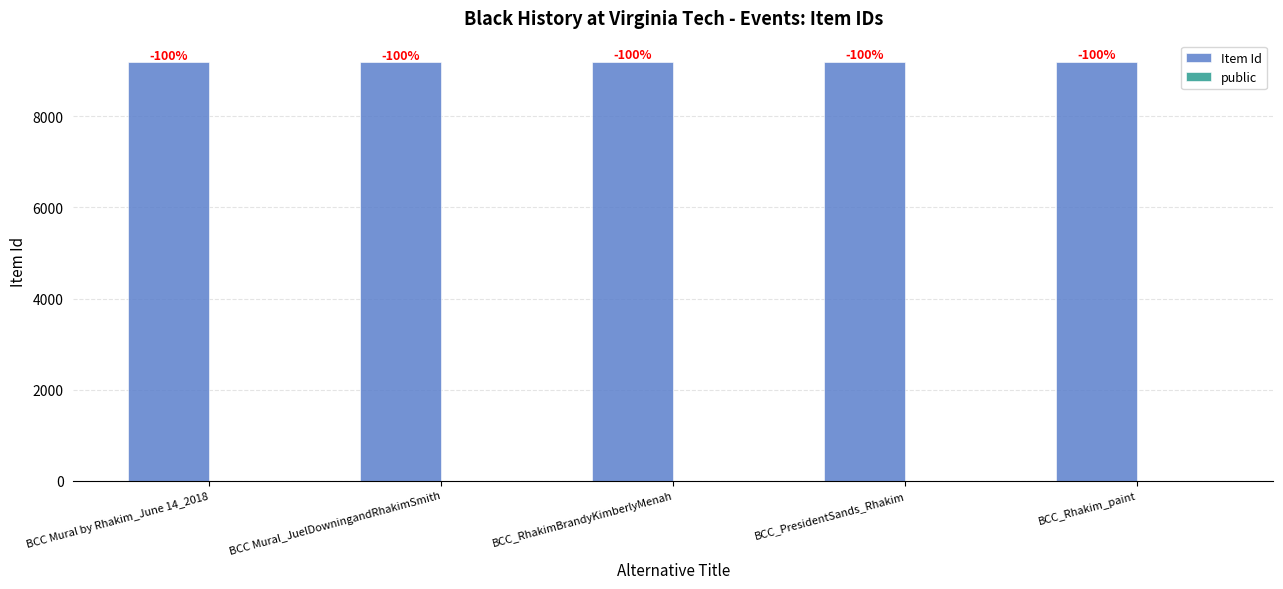

Are the bars grouped side by side (vs. stacked)?

Yes